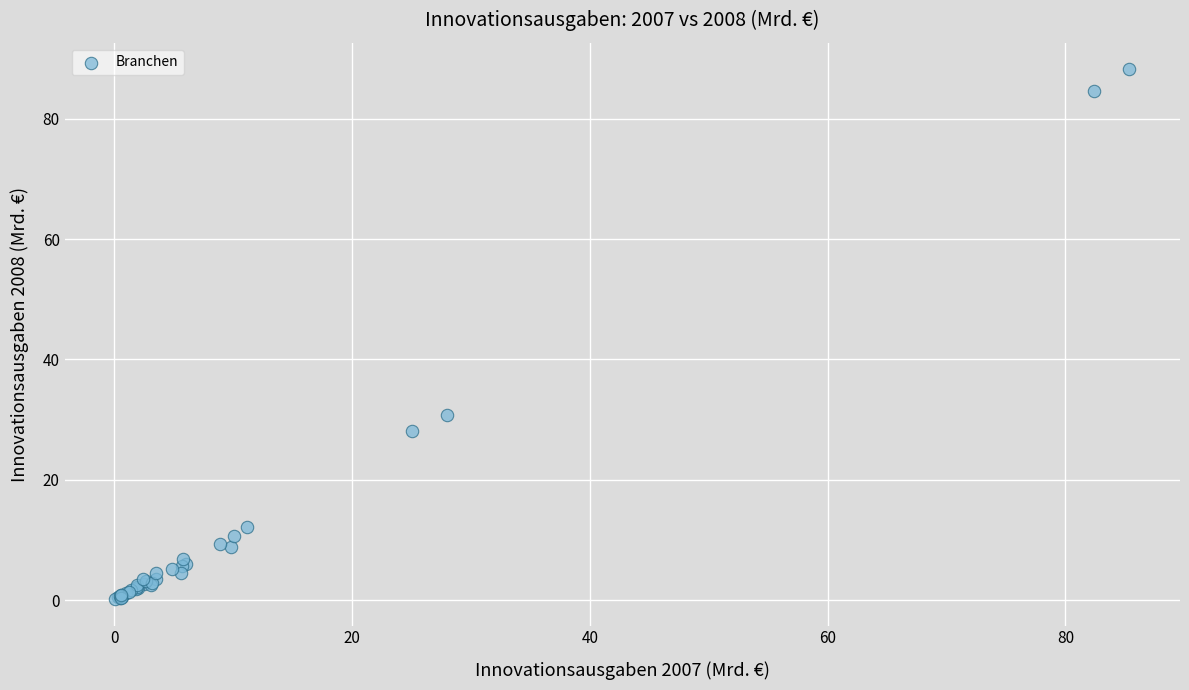

What Y value in the scatter plot is closest to 44?

30.8